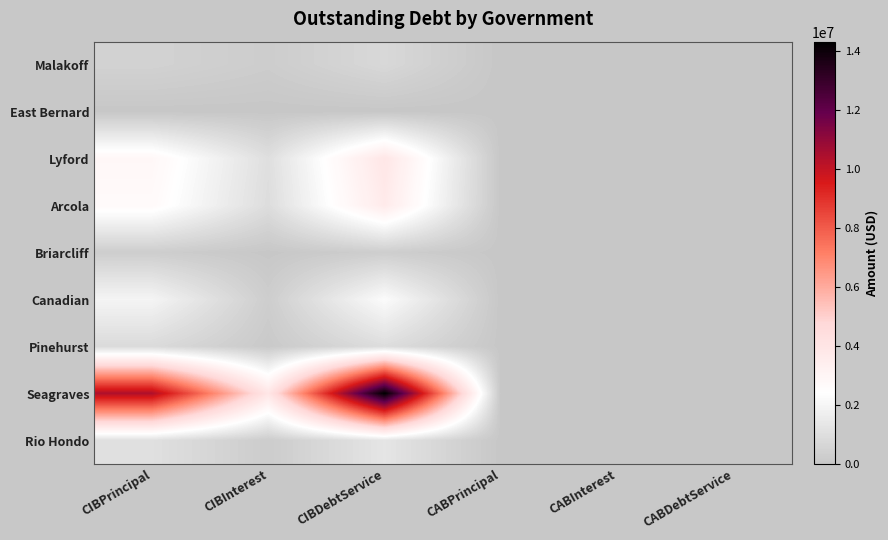

Which category has the lowest value across all series?

CABPrincipal